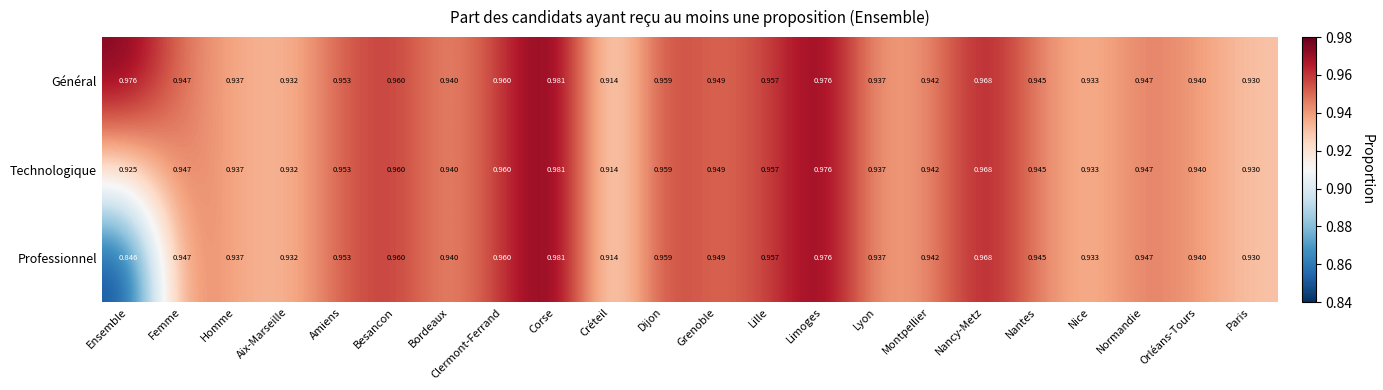

Which series has the largest total across all categories?

Général